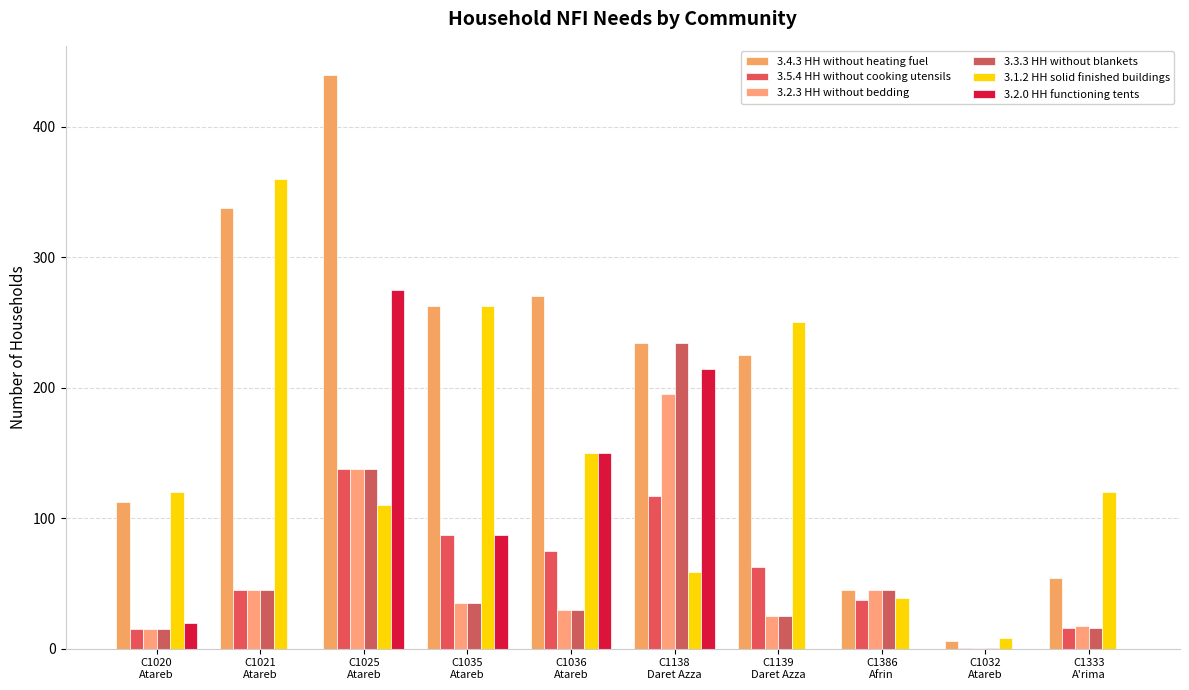

How many distinct data groups are displayed?

6